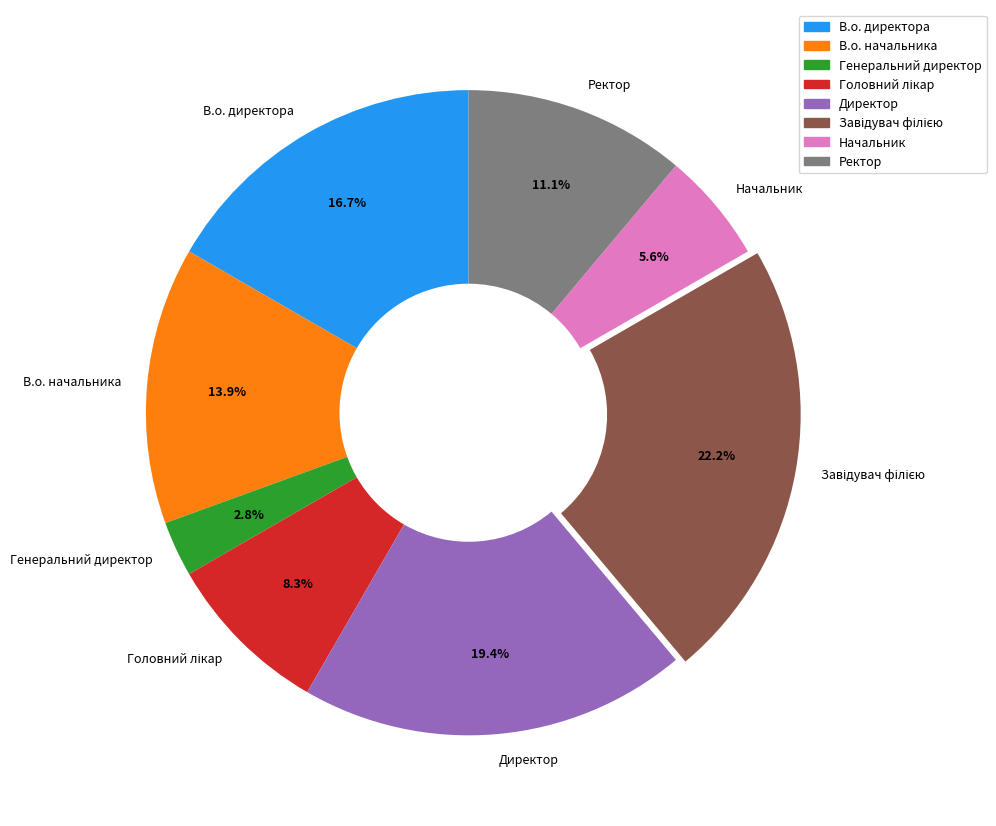

How many slices are in this pie chart?

8